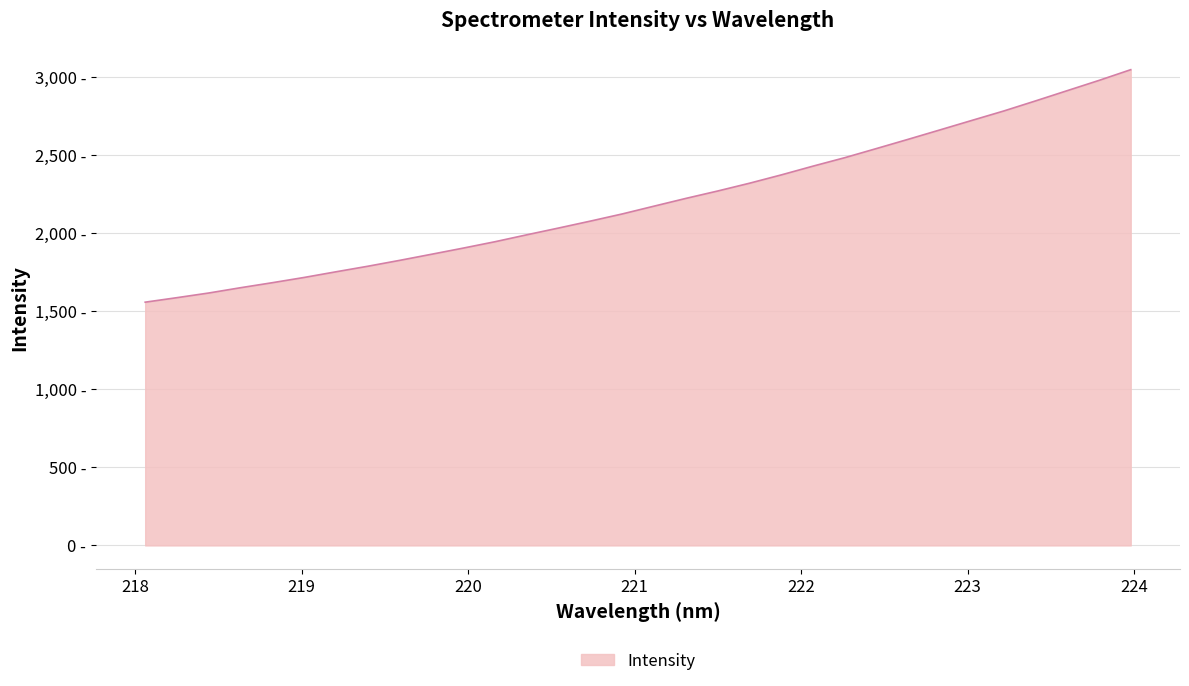

Which category has the lowest value across all series?

218.0596